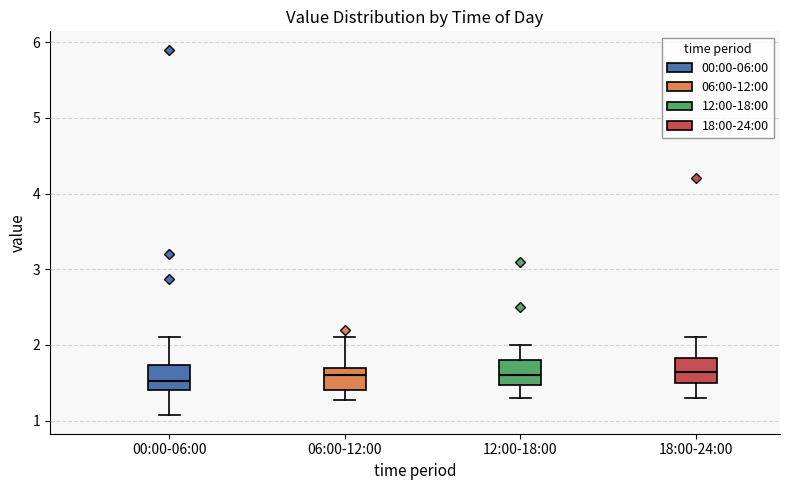

Where is the lower edge of the box for 00:00-06:00 on the y-axis? The values are not printed on the chart, so give them approximately, as read against the axis.

1.4